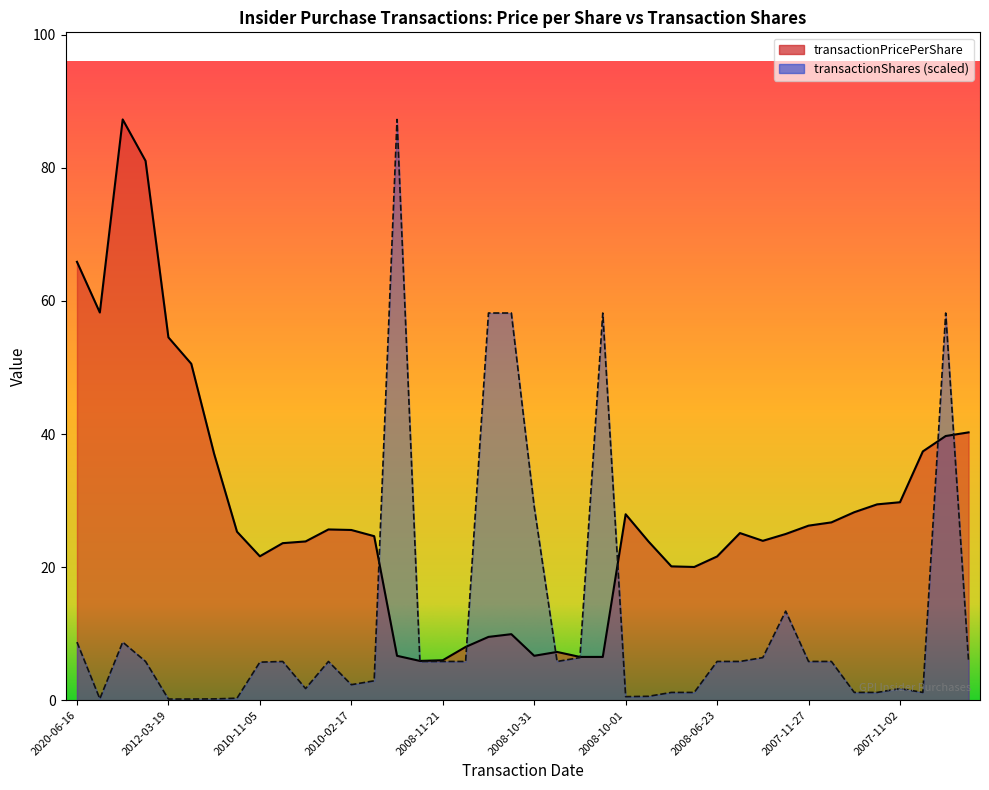

What is the difference between the transactionPricePerShare values at 2007-11-02 and 2007-12-14?

4.8